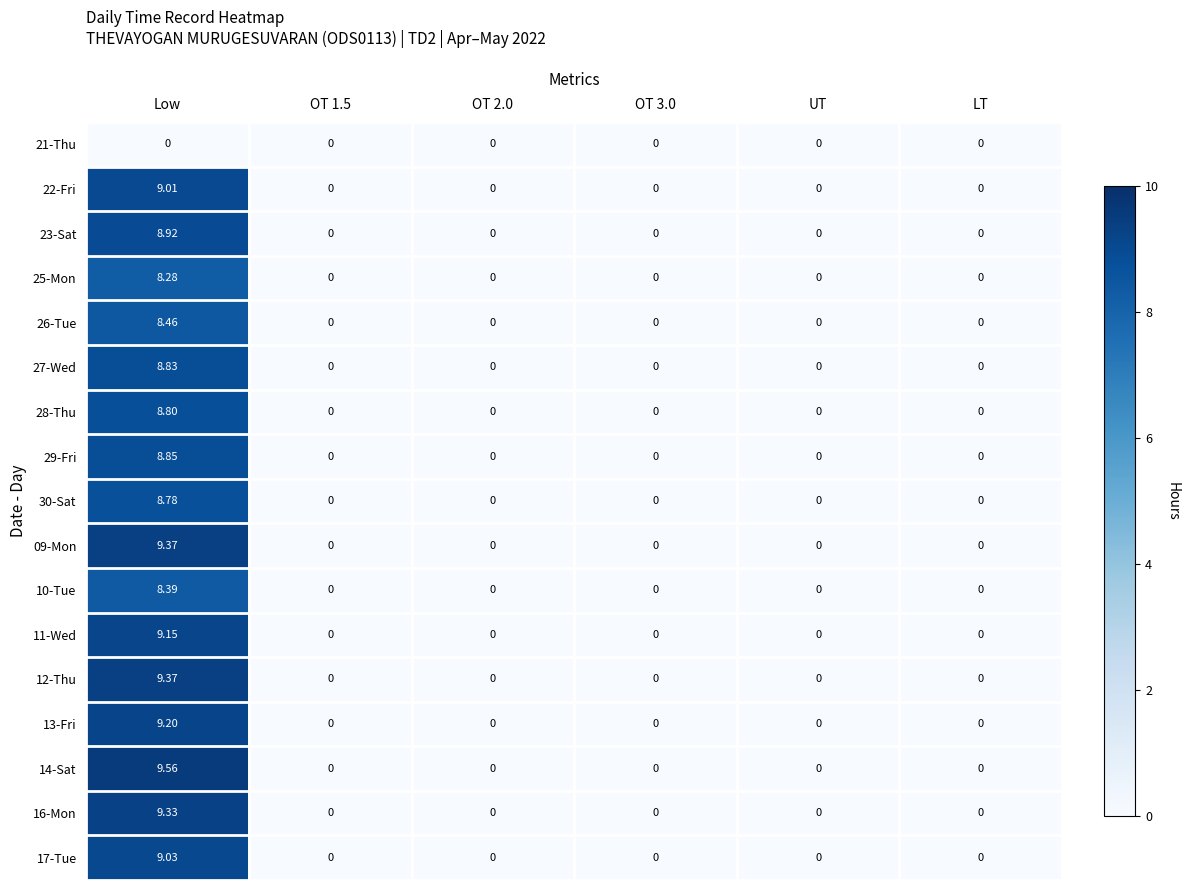

Which label corresponds to the largest value in the chart?

Low